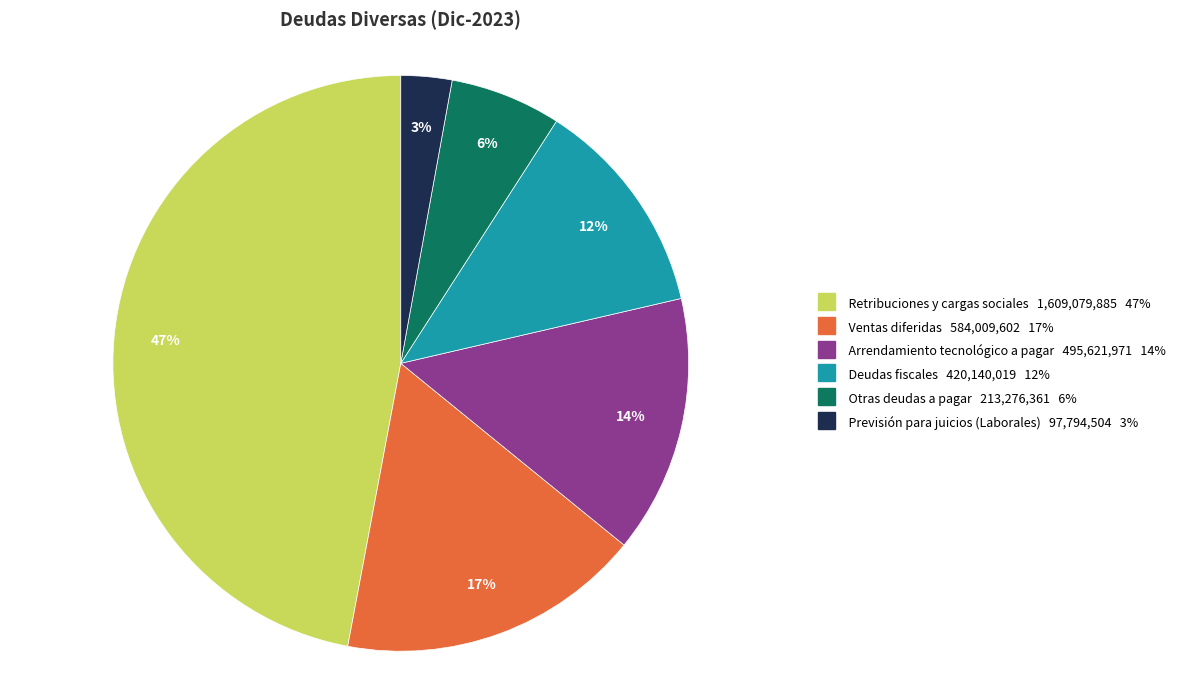

Approximately how many times larger is the value at Deudas fiscales compared to Retribuciones y cargas sociales?

0.3